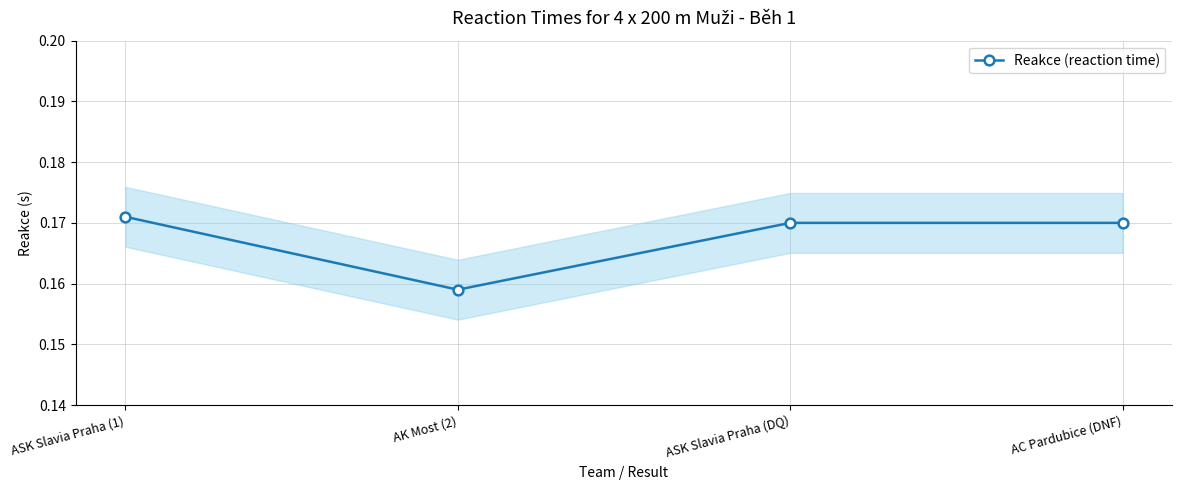

Which has a higher value, ASK Slavia Praha (DQ) or AK Most (2)?

ASK Slavia Praha (DQ)